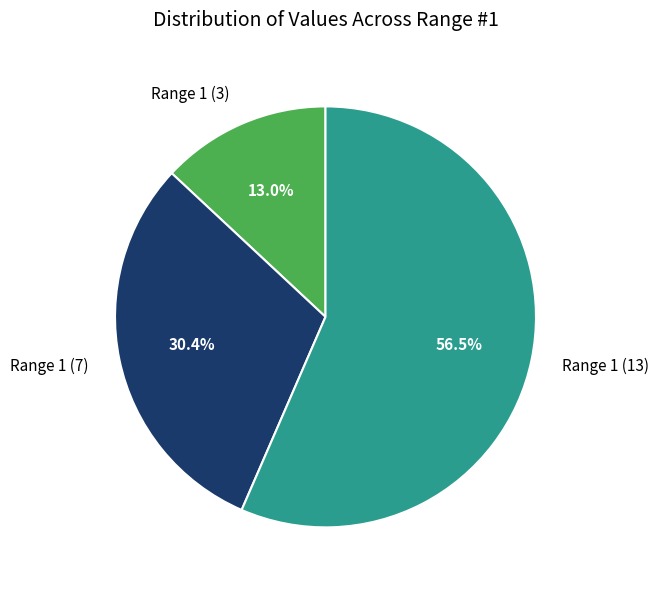

What is the smallest slice in the pie chart?

Range 1 (3)